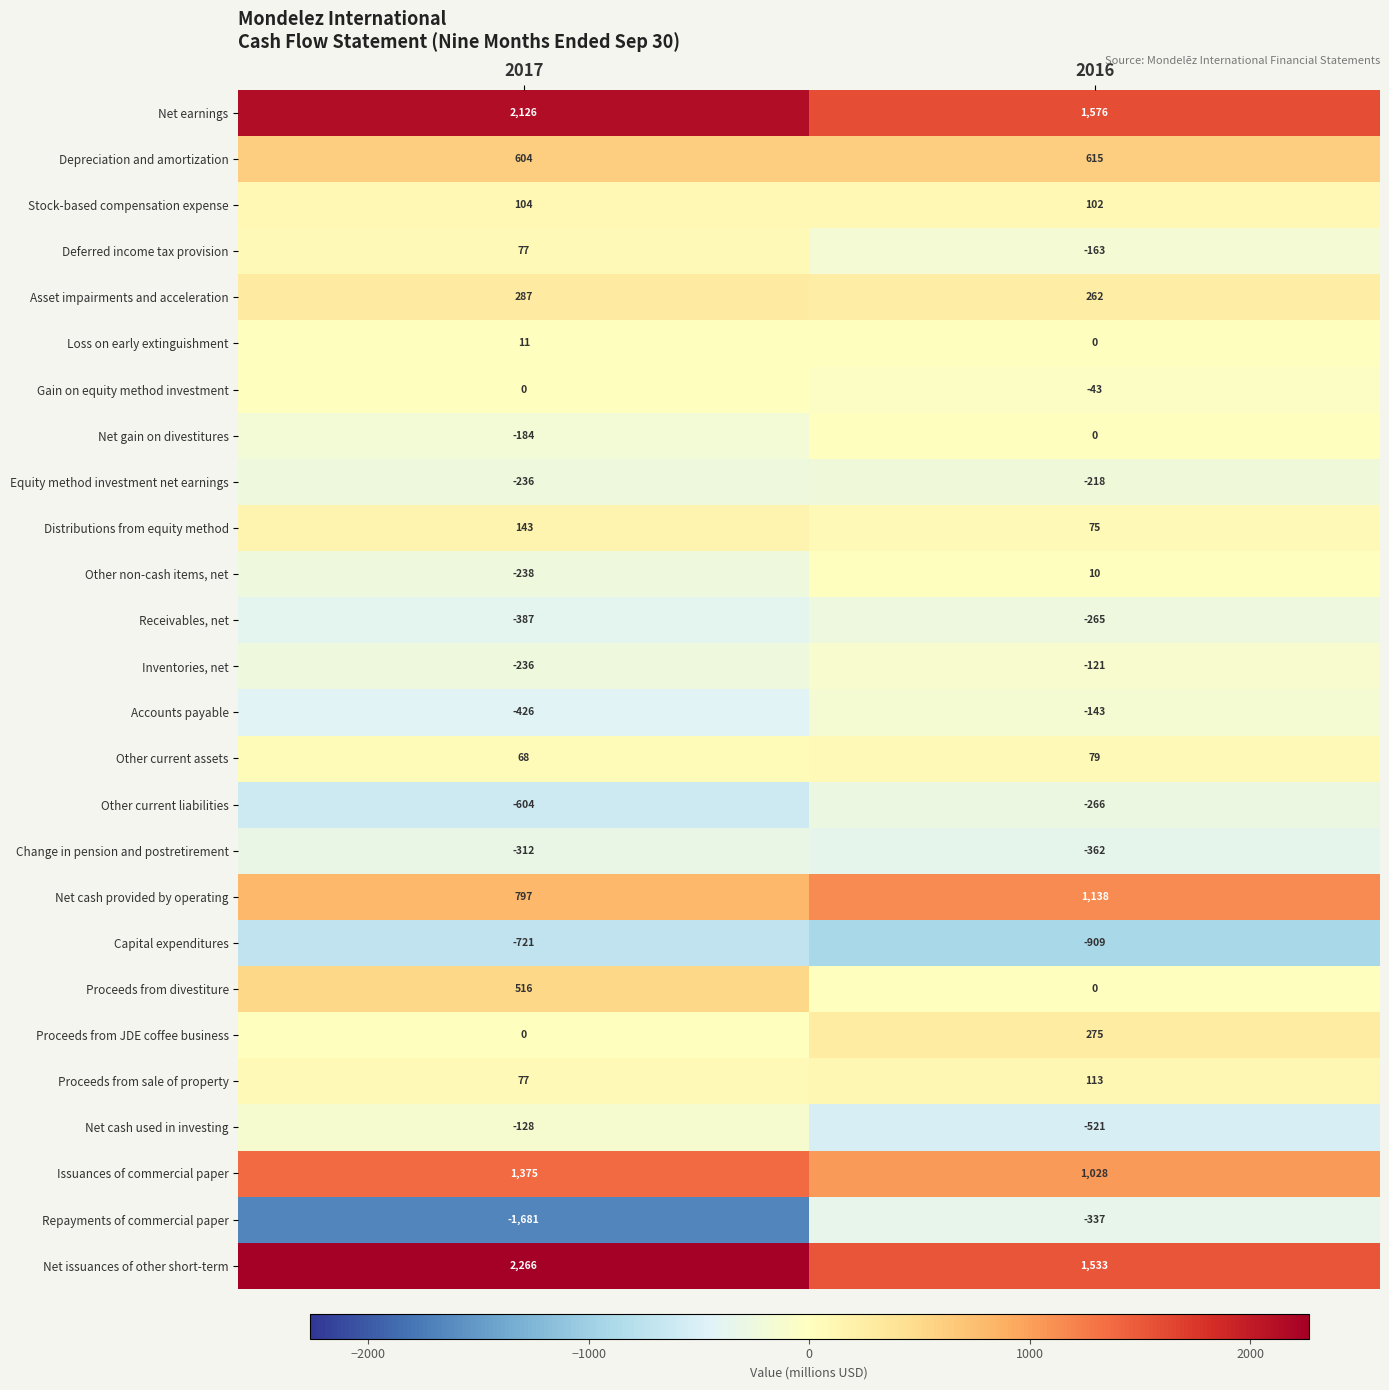

What is the approximate value of Equity method investment net earnings at 2016, to the nearest 10?

-220